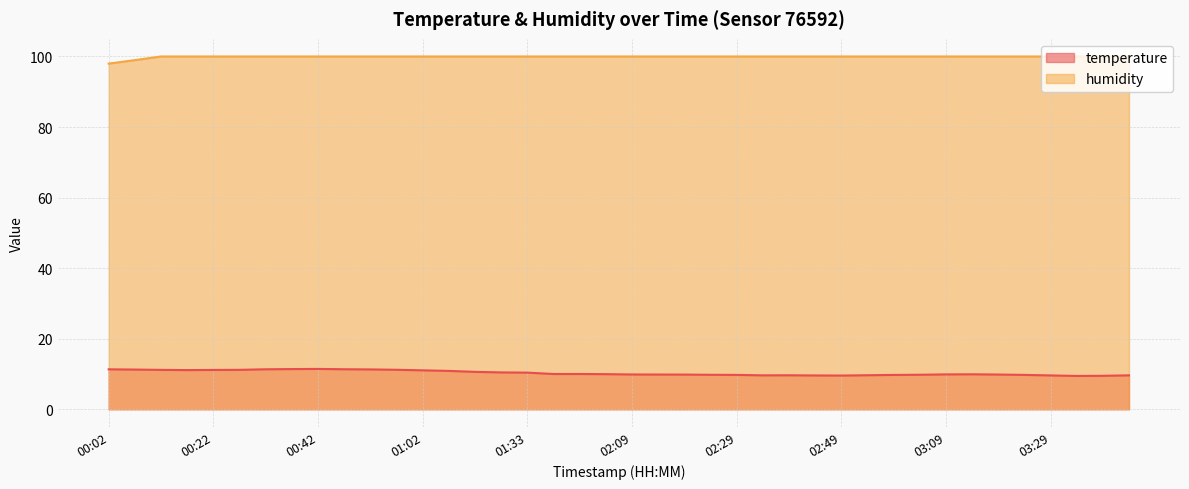

Where is the first local minimum for temperature?

00:17